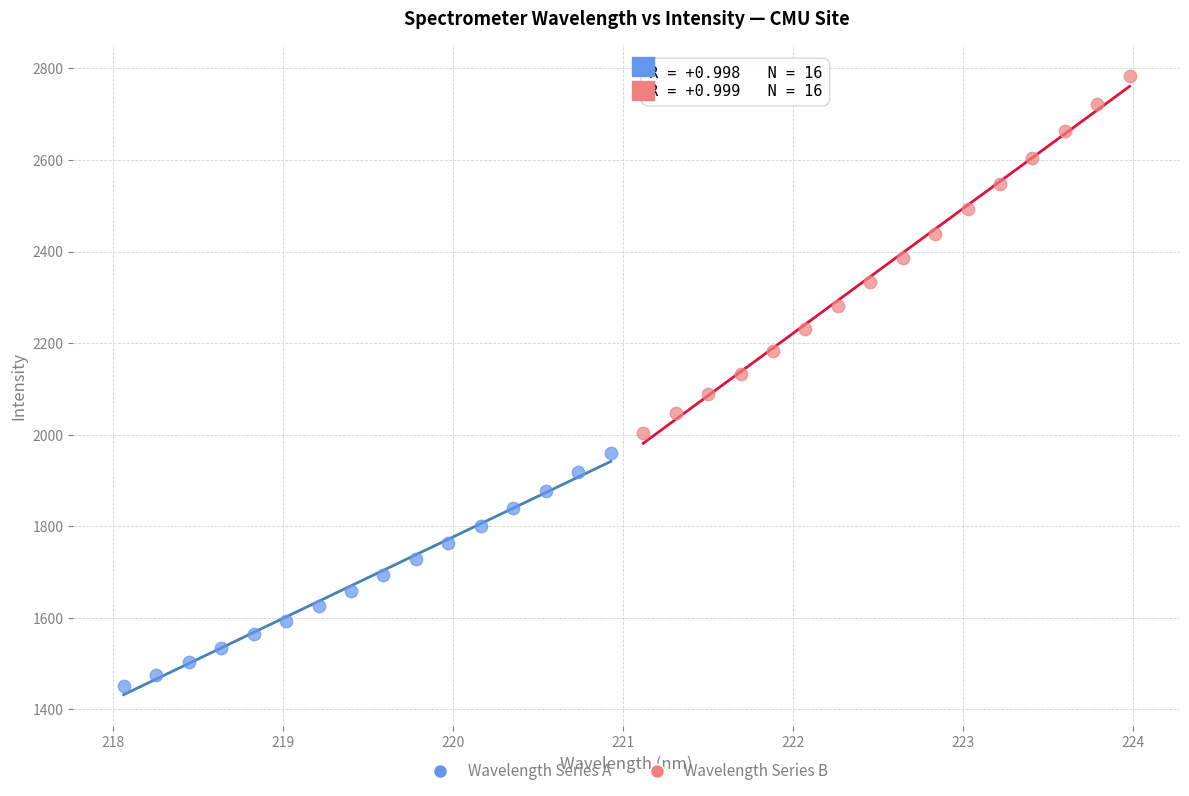

Which series contains the lowest Y value?

Wavelength Series A